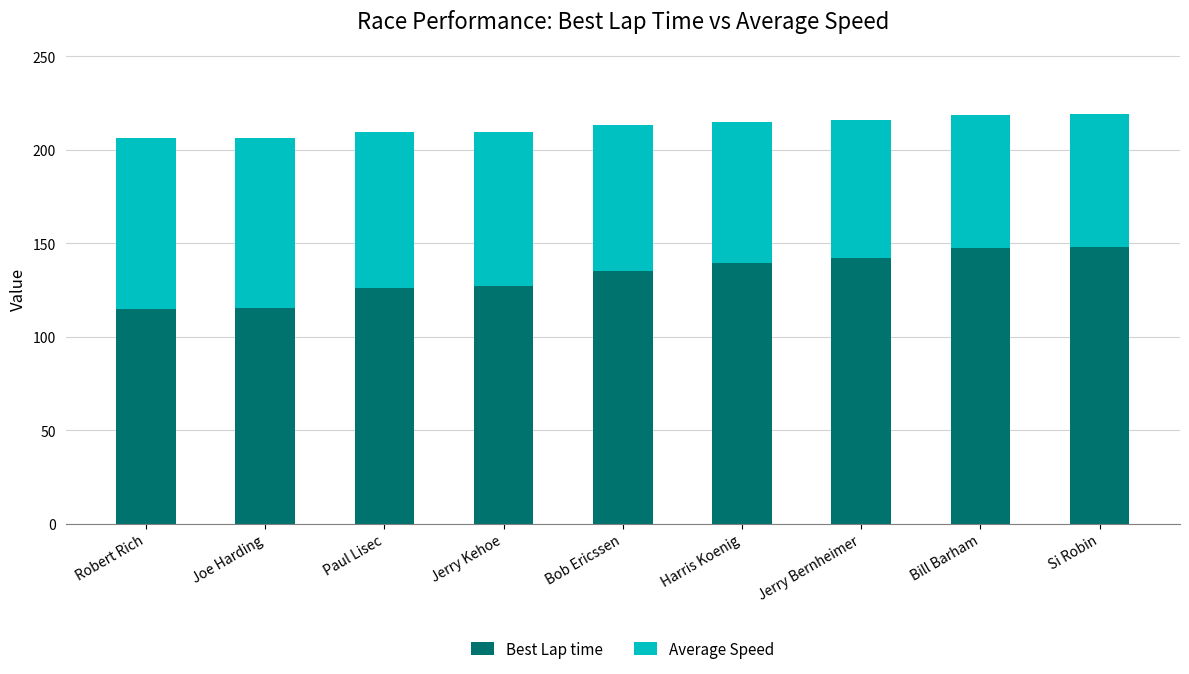

What is the average value of the Best Lap time series?

132.8